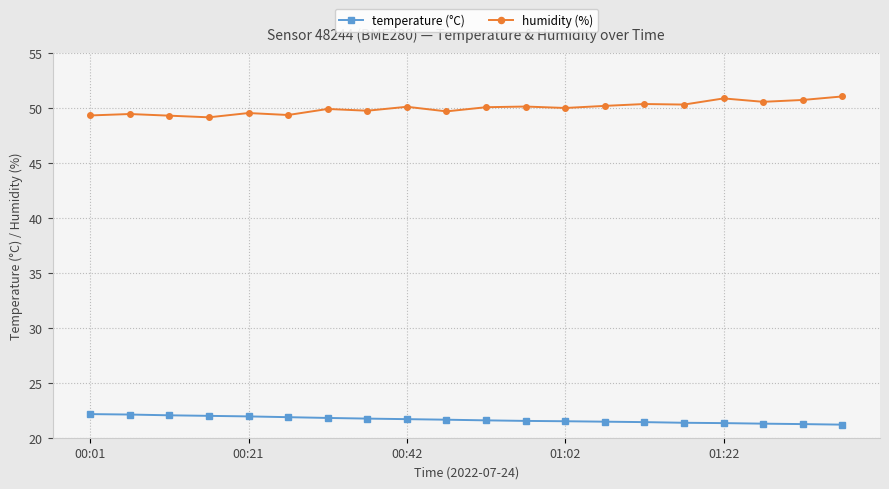

What is the value of the humidity (%) point at the 13th from the left?

50.0